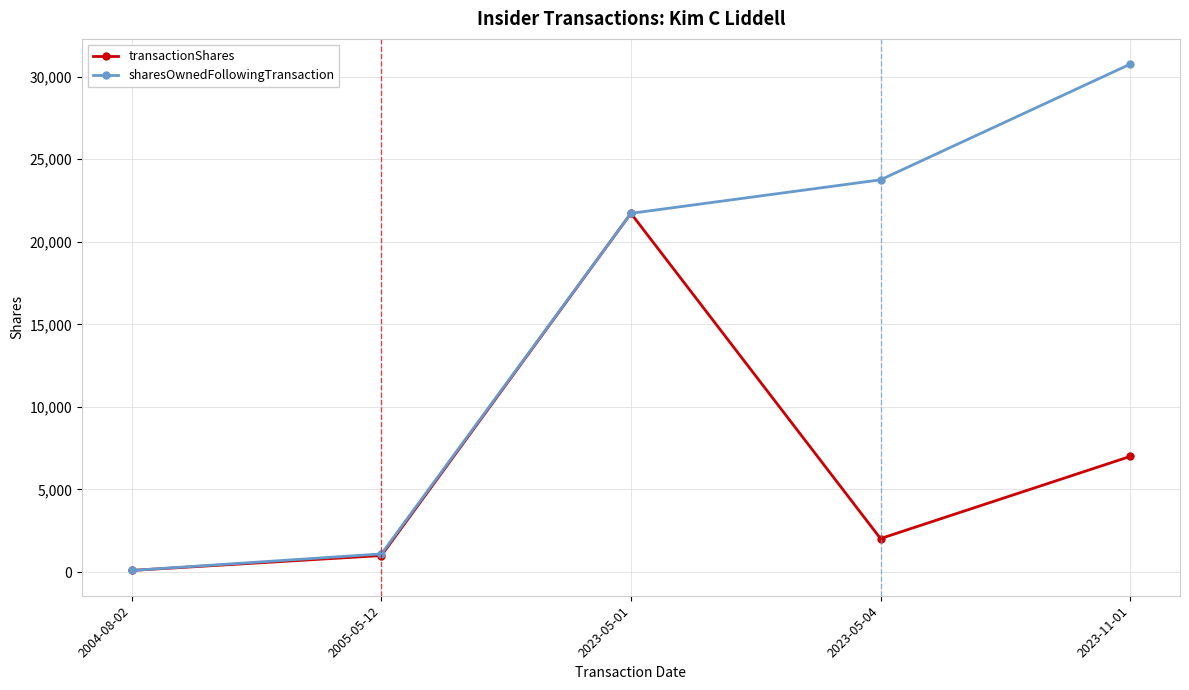

Where is transactionShares nearest to the value 10910?

2023-11-01